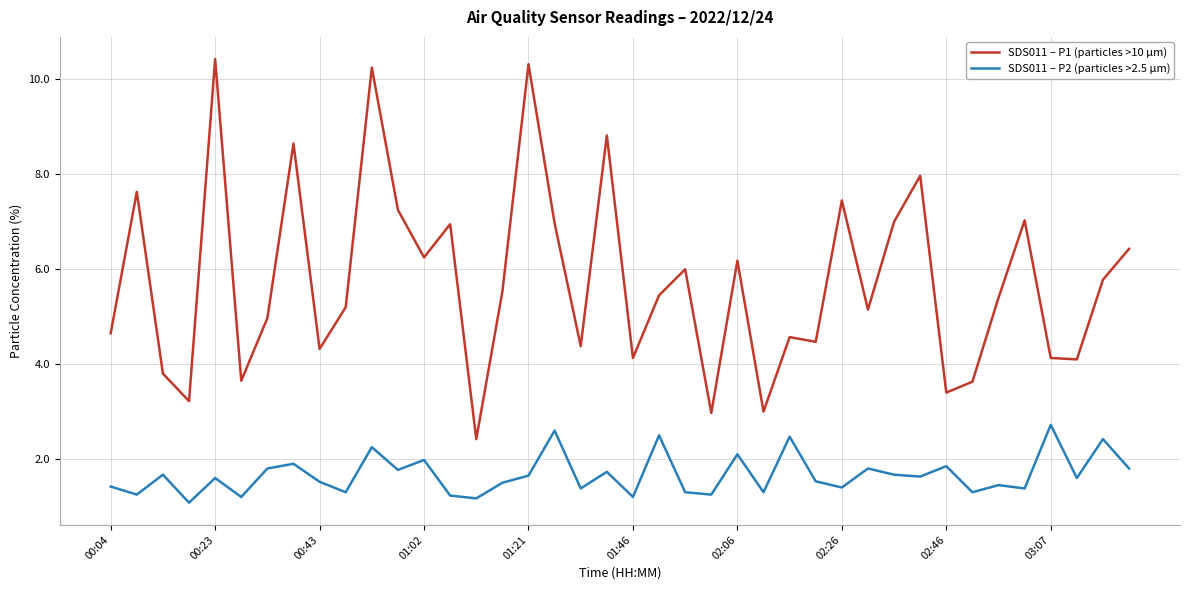

What is the maximum value for SDS011 – P1 (particles >10 µm)?

10.4